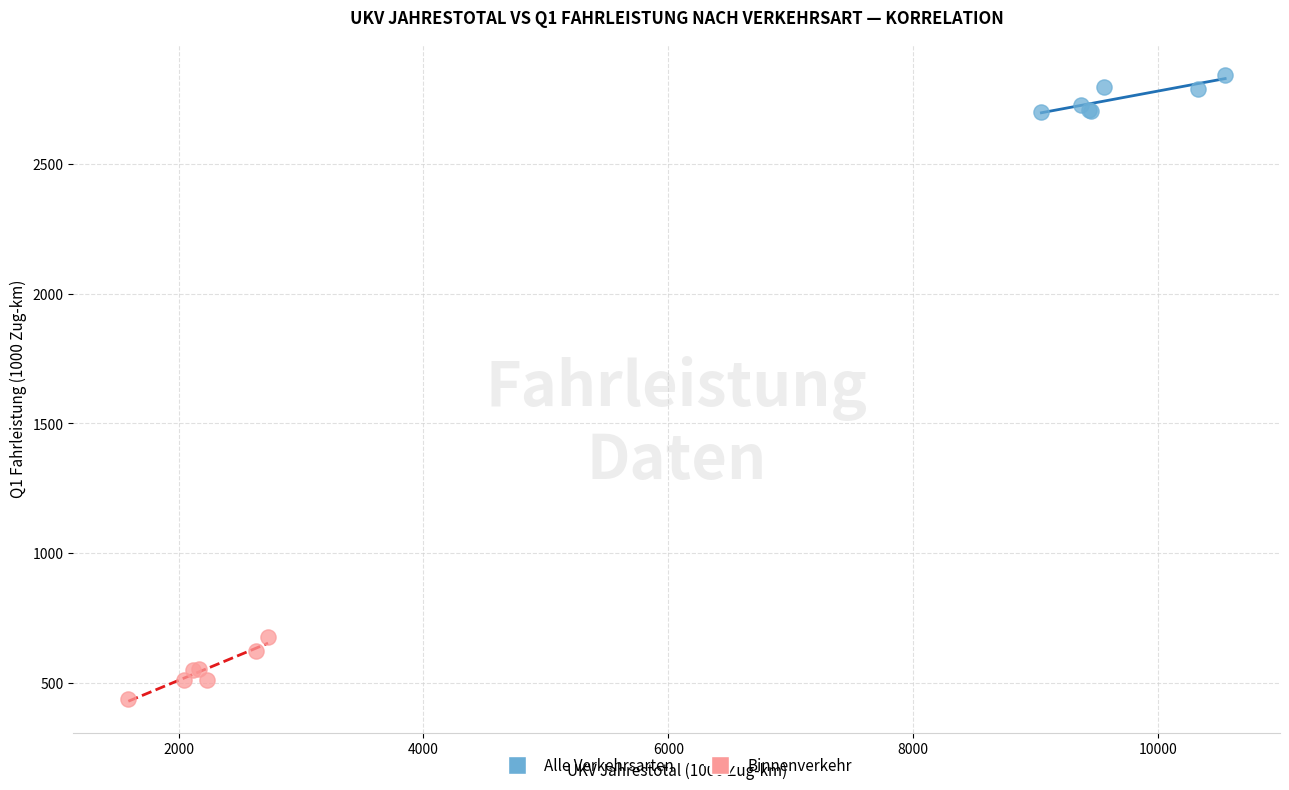

Which series contains the highest Y value?

Alle Verkehrsarten